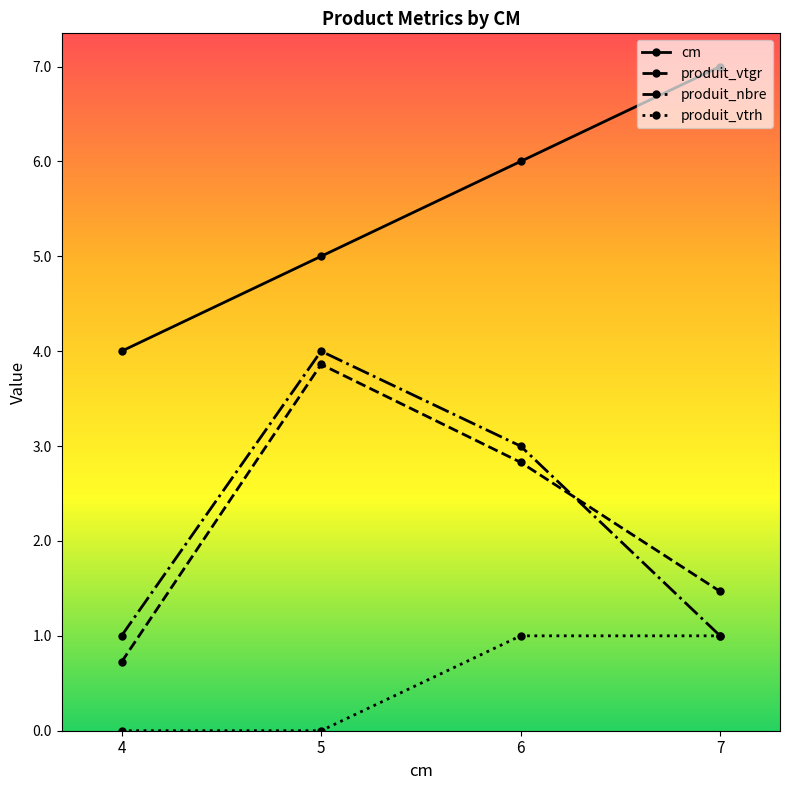

Which series has the widest spread of values?

produit_vtgr